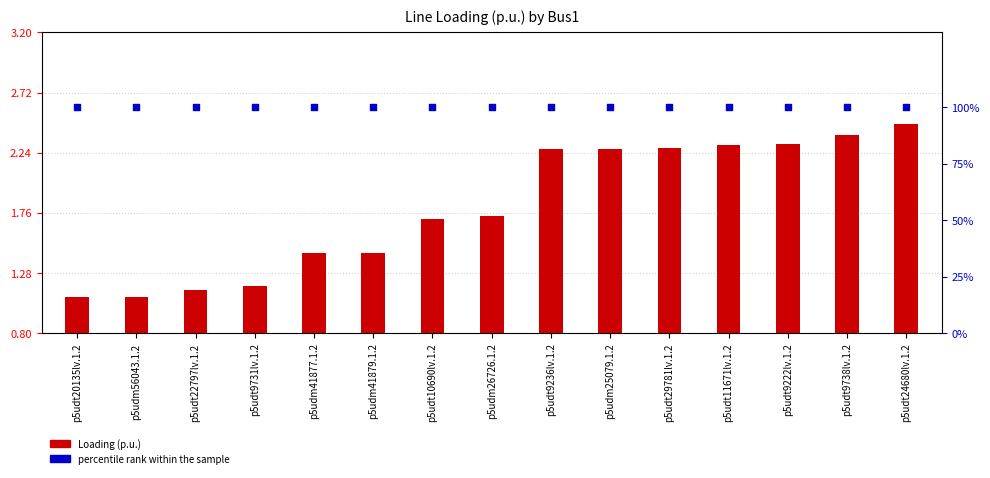

What are all the series names shown in the legend?

Loading (p.u.), percentile rank within the sample